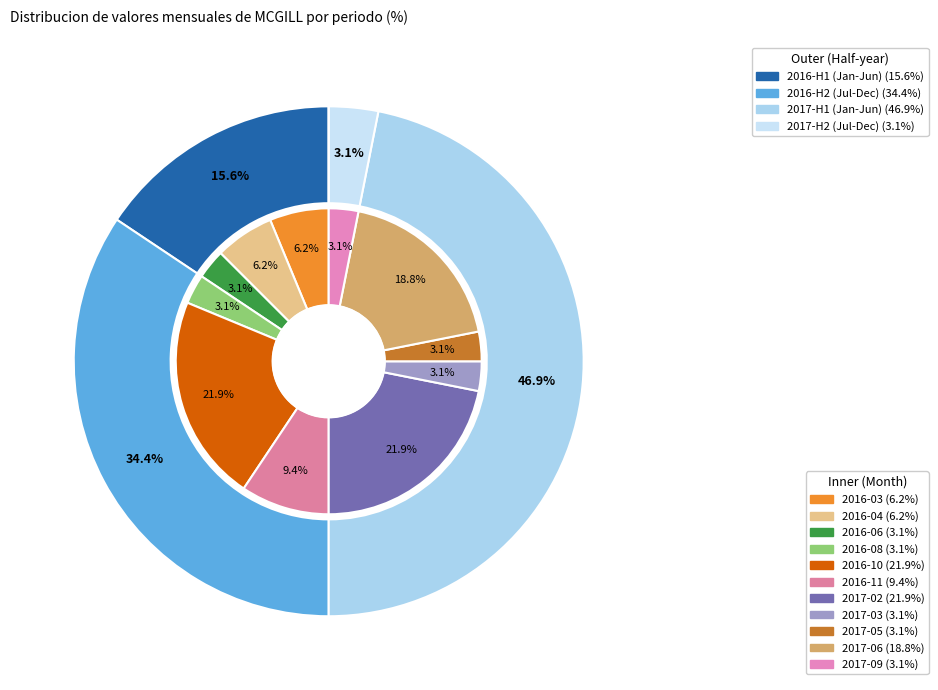

Does 2017-05 account for over 50% of the chart?

No